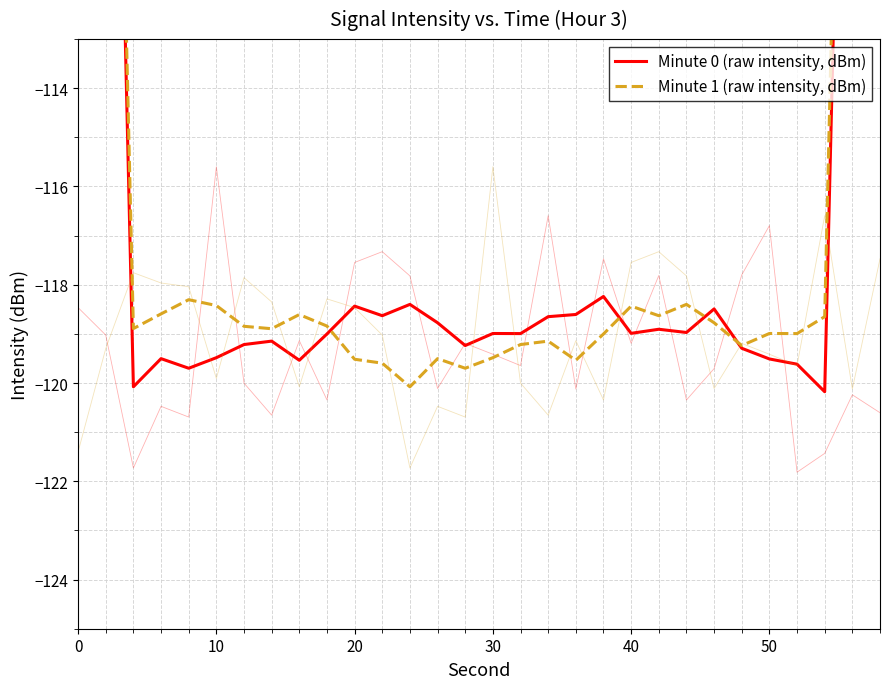

What is the average value of the Minute 0 (raw intensity, dBm) series?

-114.5